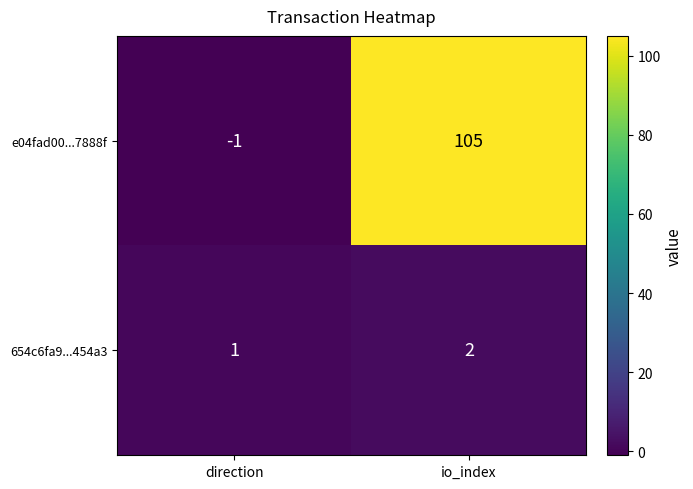

Reading left to right, extract all data points from this chart.

e04fad00...7888f: direction=-1	io_index=105
654c6fa9...454a3: direction=1	io_index=2